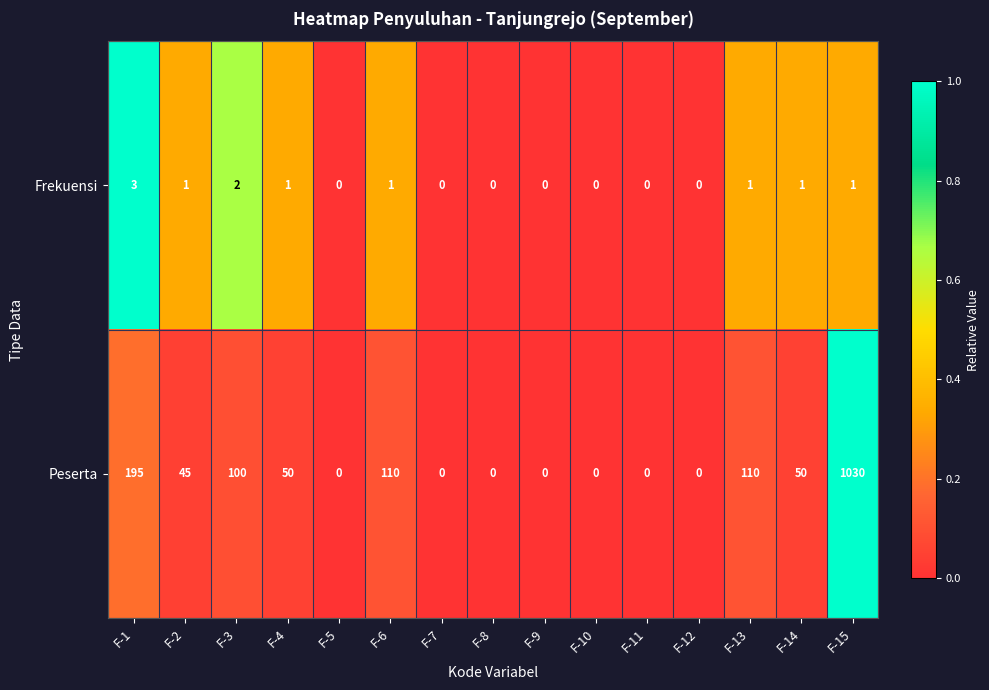

Which series has the widest spread of values?

Peserta